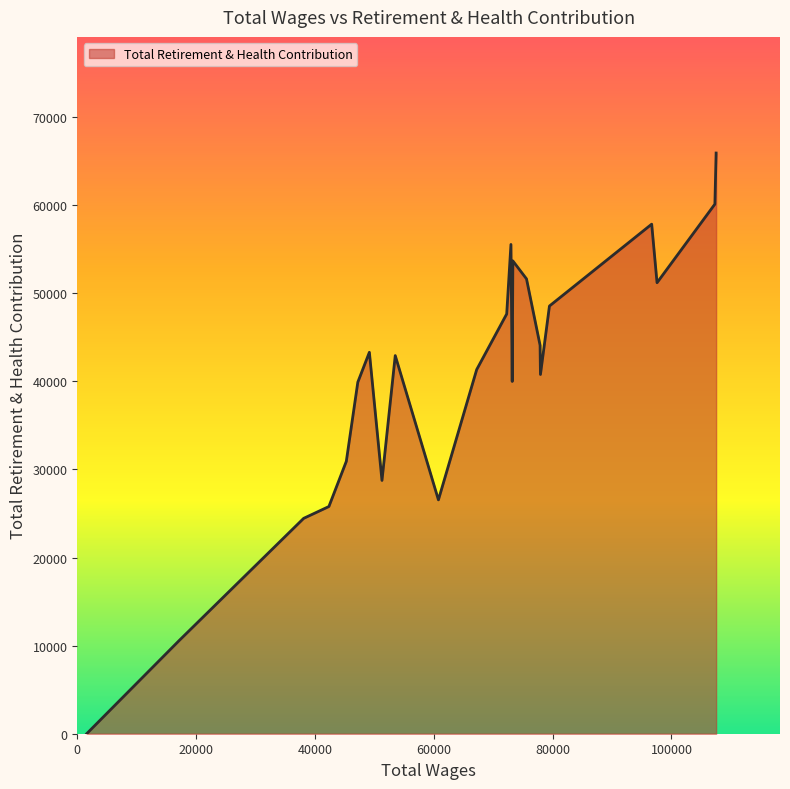

What is the difference between the maximum and minimum values?

65927